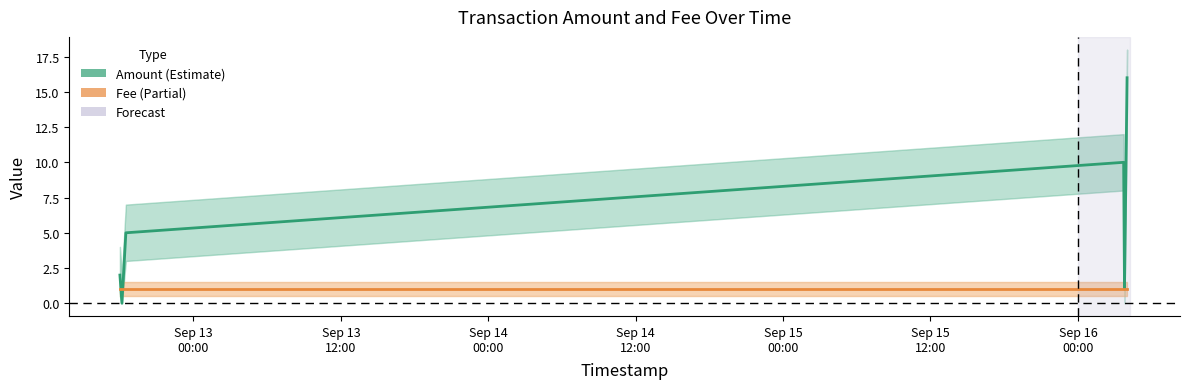

Which series has the largest total across all categories?

Amount